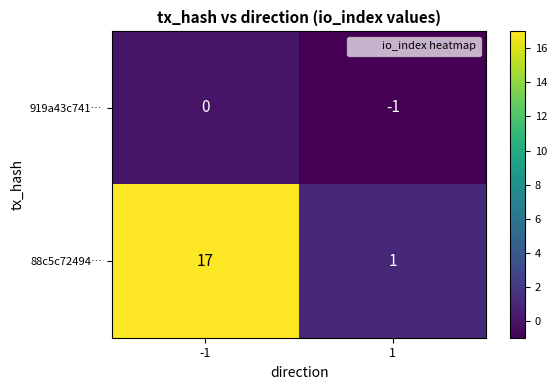

At how many categories does at least one series exceed 11?

1